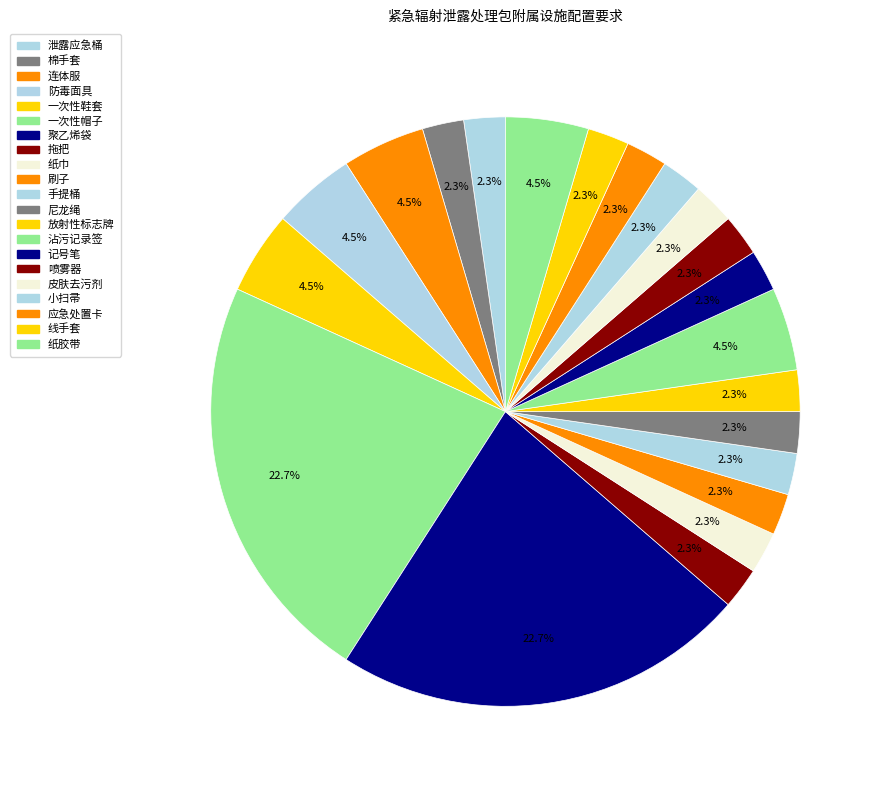

Rank the categories by value from lowest to highest.

泄露应急桶, 棉手套, 拖把, 纸巾, 刷子, 手提桶, 尼龙绳, 放射性标志牌, 记号笔, 喷雾器, 皮肤去污剂, 小扫帚, 应急处置卡, 线手套, 连体服, 防毒面具, 一次性鞋套, 沾污记录签, 纸胶带, 一次性帽子, 聚乙烯袋